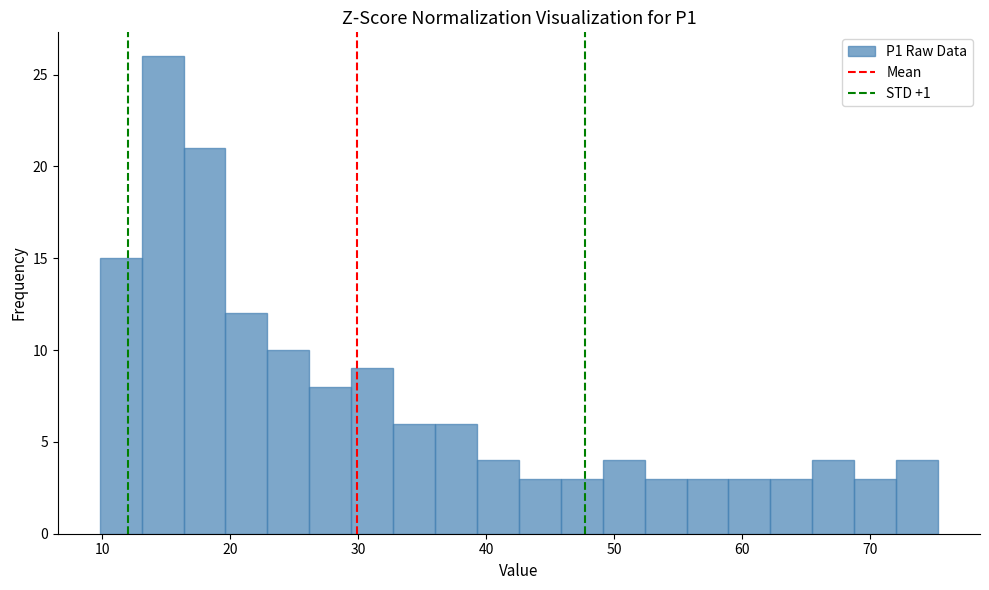

Around what value on the x-axis is the tallest bar? Give the approximate position of its centre, as read against the axis.

15